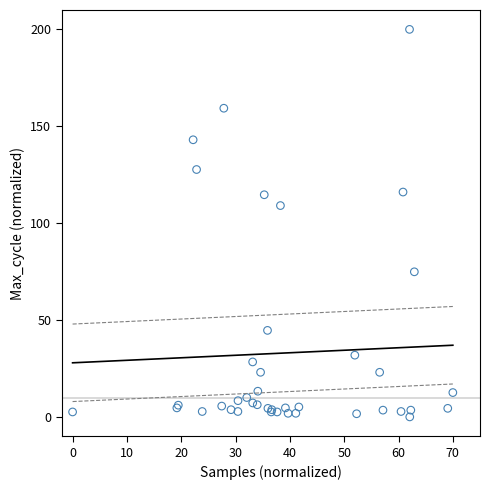

What Y value in the scatter plot is closest to 100?

109.1